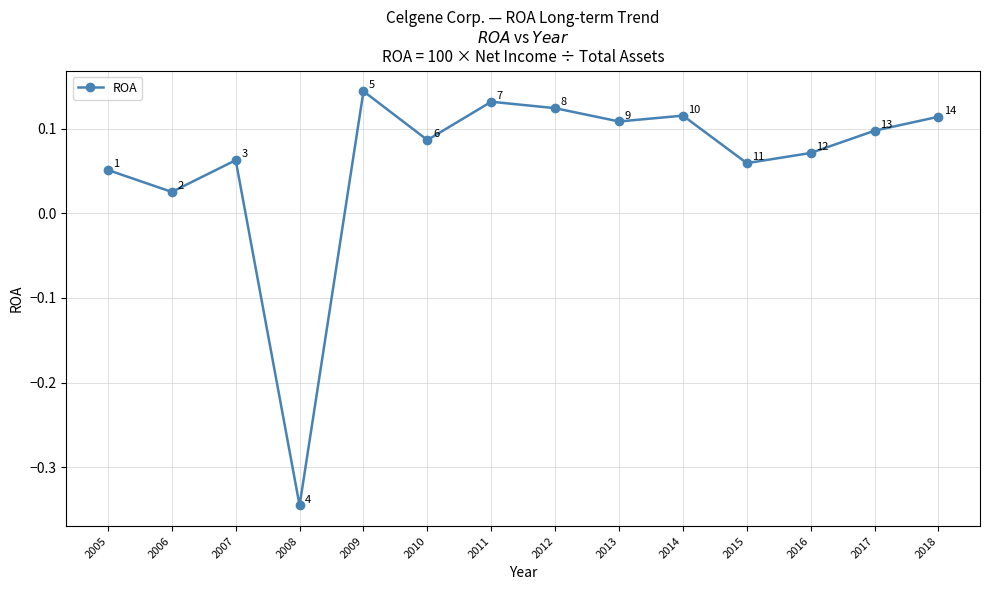

Which label corresponds to the largest value in the chart?

2009